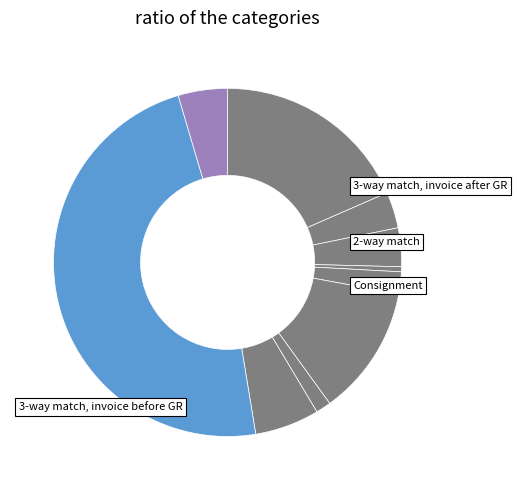

Is there any slice that represents more than half of the pie?

No